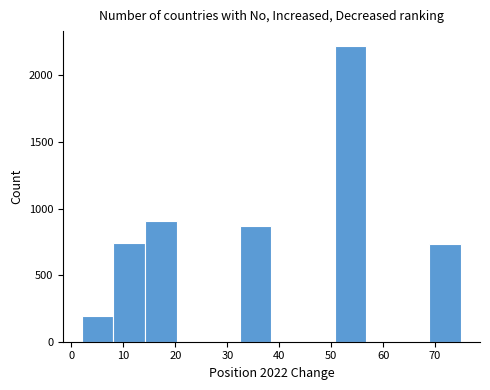

Reading left to right, transcribe this chart: for each bar, give the range it covers on the x-axis and its height. Neither the bar edges nor the heights are printed on the chart, so give them approximately, as read against the axes.

2 to 8: 200
8 to 14: 750
14 to 20: 900
20 to 26: 0
26 to 32: 0
32 to 39: 850
39 to 45: 0
45 to 51: 0
51 to 57: 2200
57 to 63: 0
63 to 69: 0
69 to 75: 750